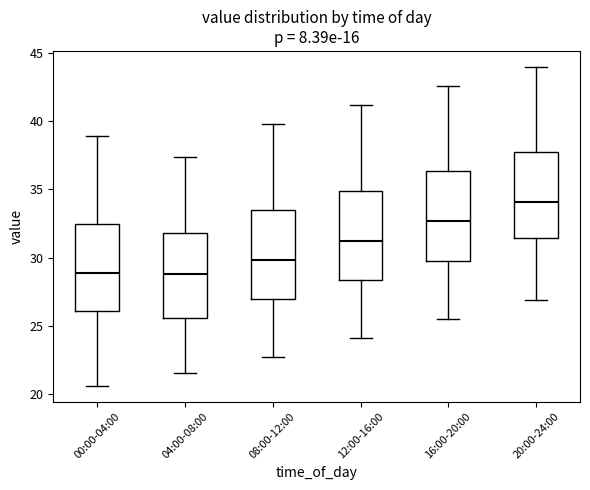

Reading left to right, read every box against the y-axis: the position of its median line, the range the box covers, and the ends of its whiskers. The values are not printed on the chart, so give them approximately, as read against the axis.

00:00-04:00: median 29.0, box 26.0 to 32.5, whiskers 20.5 to 39.0
04:00-08:00: median 29.0, box 25.5 to 32.0, whiskers 21.5 to 37.5
08:00-12:00: median 30.0, box 27.0 to 33.5, whiskers 22.5 to 40.0
12:00-16:00: median 31.5, box 28.5 to 35.0, whiskers 24.0 to 41.0
16:00-20:00: median 32.5, box 30.0 to 36.5, whiskers 25.5 to 42.5
20:00-24:00: median 34.0, box 31.5 to 37.5, whiskers 27.0 to 44.0